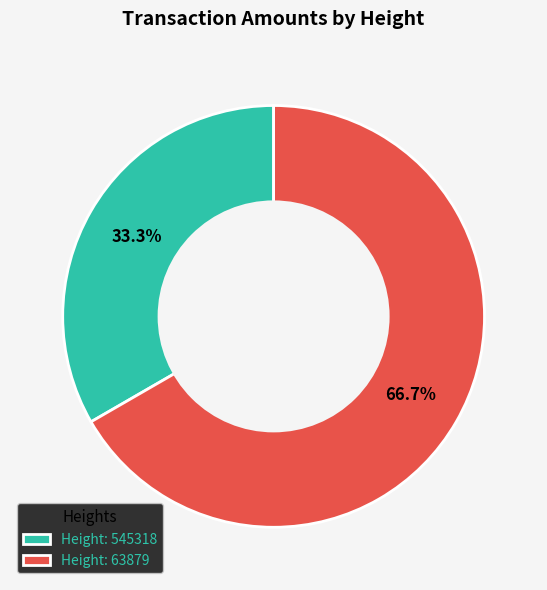

Do Height: 63879 and Height: 545318 together represent more than half of the pie?

Yes